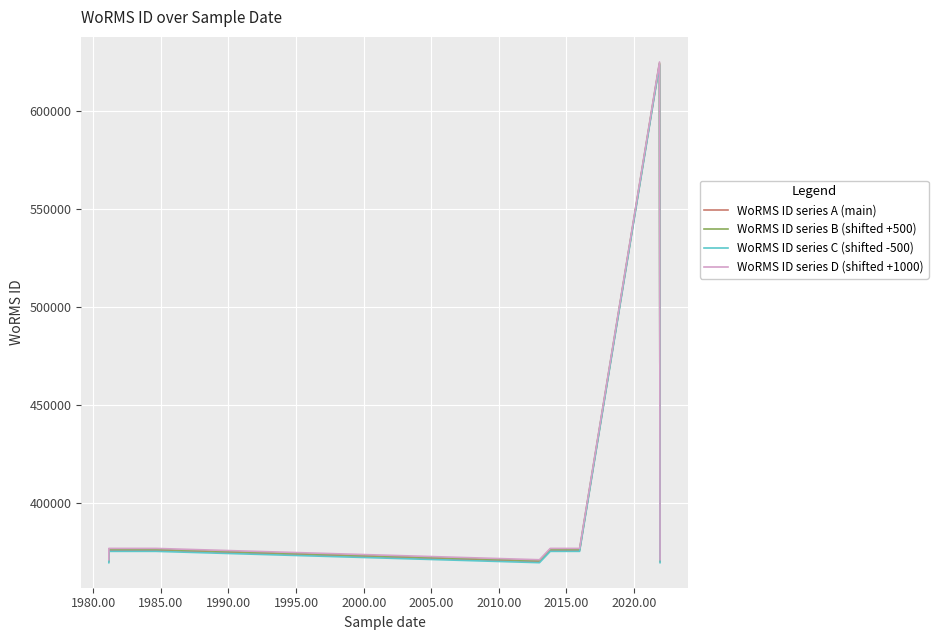

Reading left to right, list all the values displayed in this chart.

WoRMS ID series A (main): 370097	375881	375880	370097	375881	375880	624302	370098	370098
WoRMS ID series B (shifted +500): 370597	376381	376380	370597	376381	376380	624802	370598	370598
WoRMS ID series C (shifted -500): 369597	375381	375380	369597	375381	375380	623802	369598	369598
WoRMS ID series D (shifted +1000): 371097	376881	376880	371097	376881	376880	625302	371098	371098